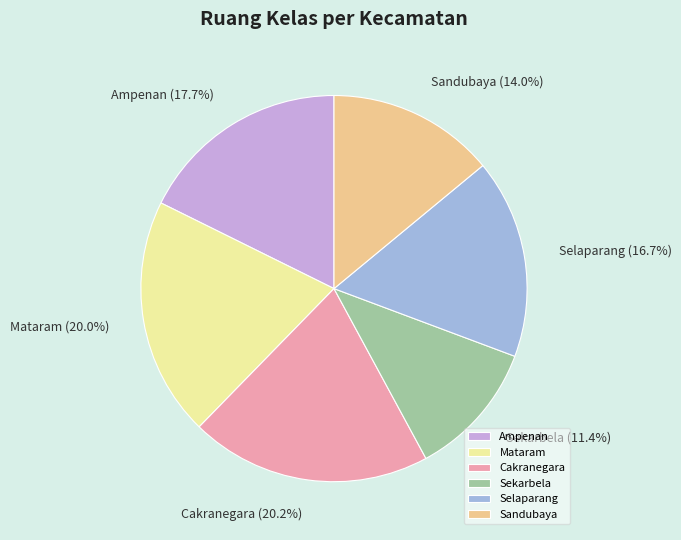

To the nearest percent, what is the difference between the largest and smallest slice percentages?

9%